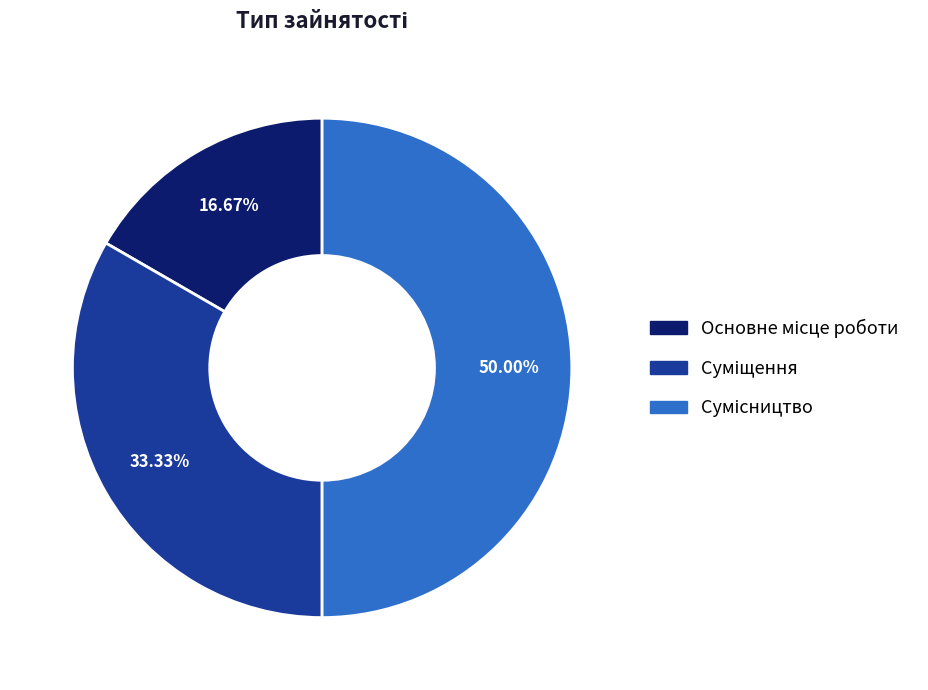

To the nearest percent, what portion does Сумісництво represent?

50%